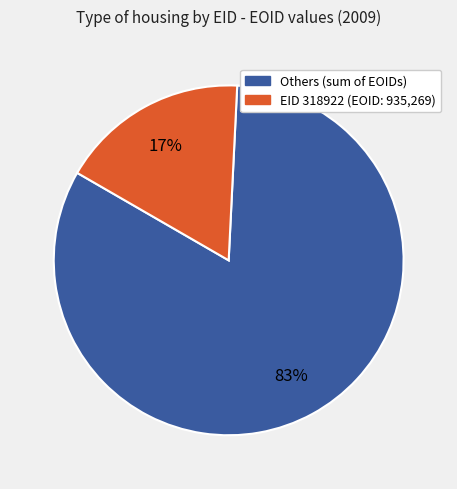

Is it true that EID 318922 (EOID: 935,269) is 17% of the pie?

True